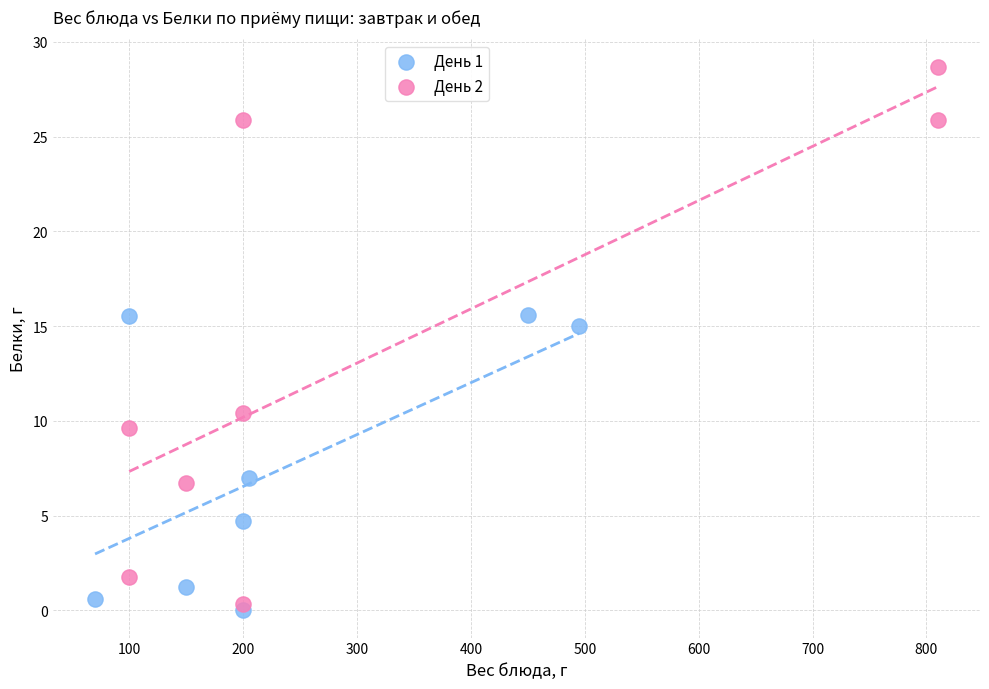

Which series reaches the maximum Y coordinate?

День 2